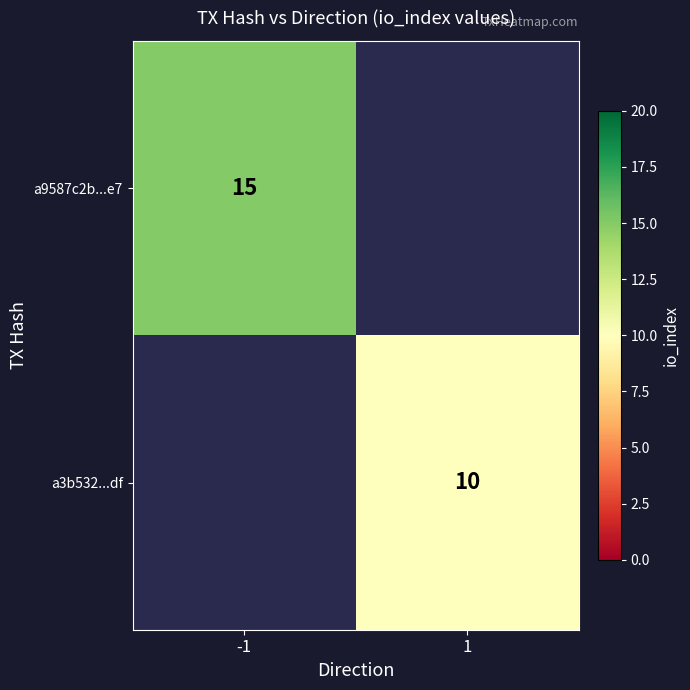

The a9587c2b...e7 series shows 3 at -1. True or false?

False